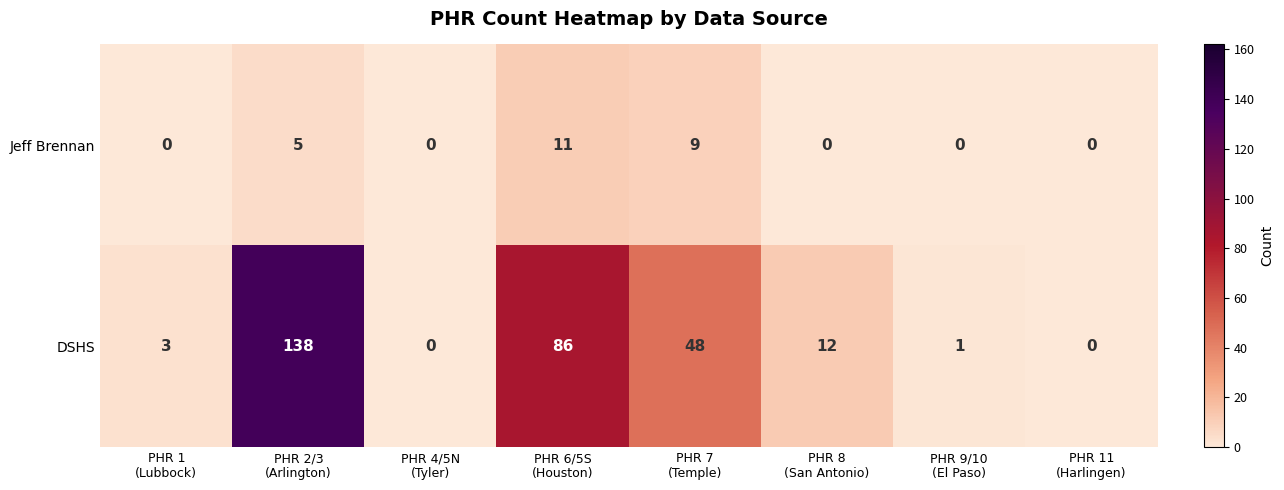

What is the spread (max minus min) of values at PHR 9/10
(El Paso)?

1